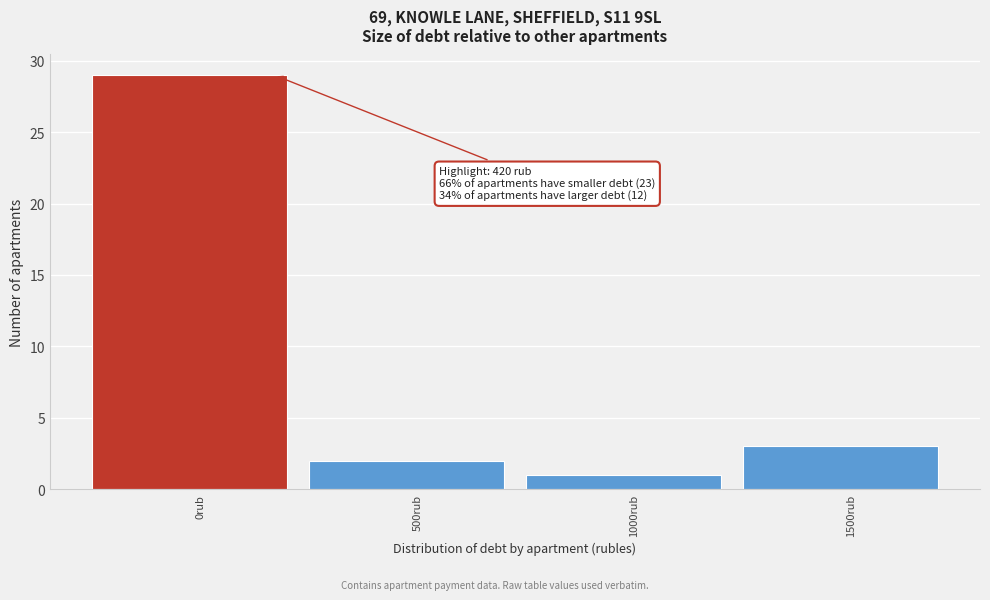

Reading left to right, list all the values displayed in this chart.

29	2	1	3